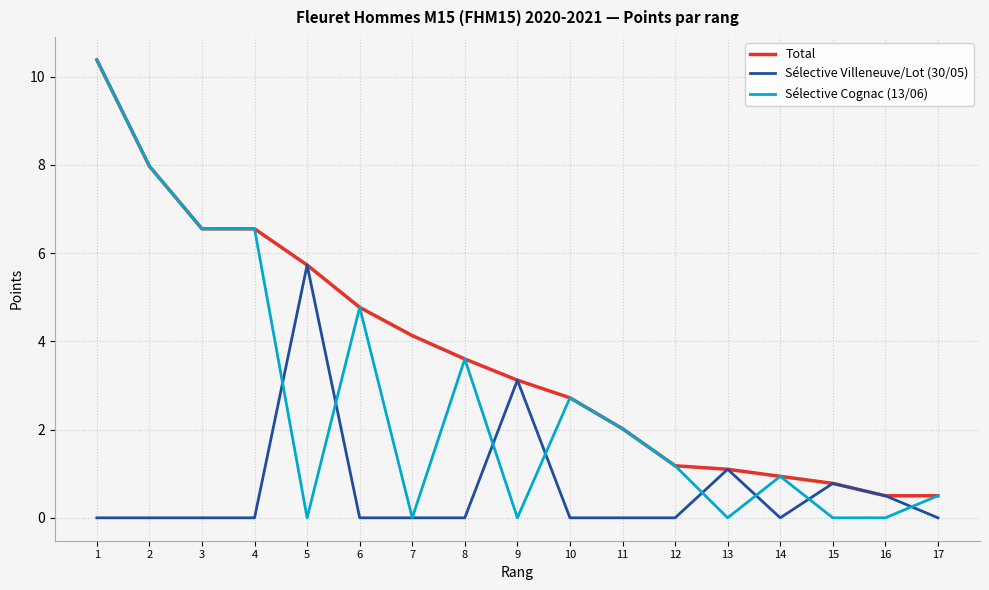

Is it true that Sélective Cognac (13/06) equals 0.9 at 14?

True